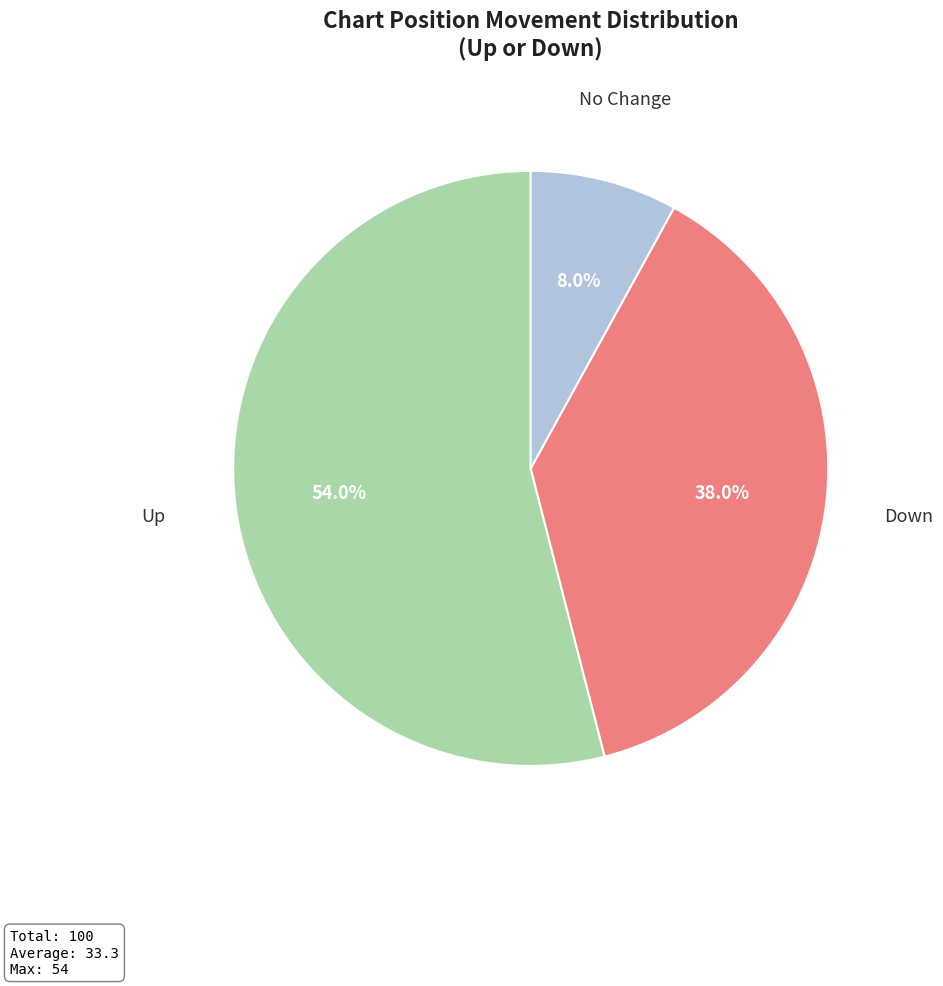

Is there any slice that represents more than half of the pie?

Yes